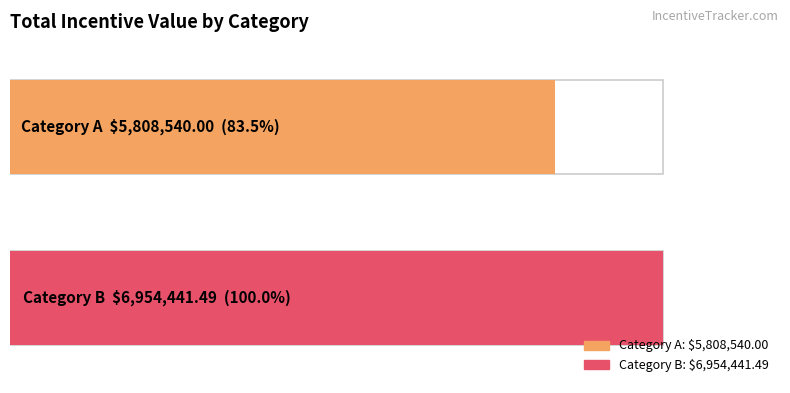

Rank the categories by value from lowest to highest.

A, B